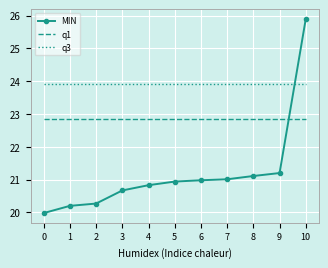

Which category has the highest value across all series?

10